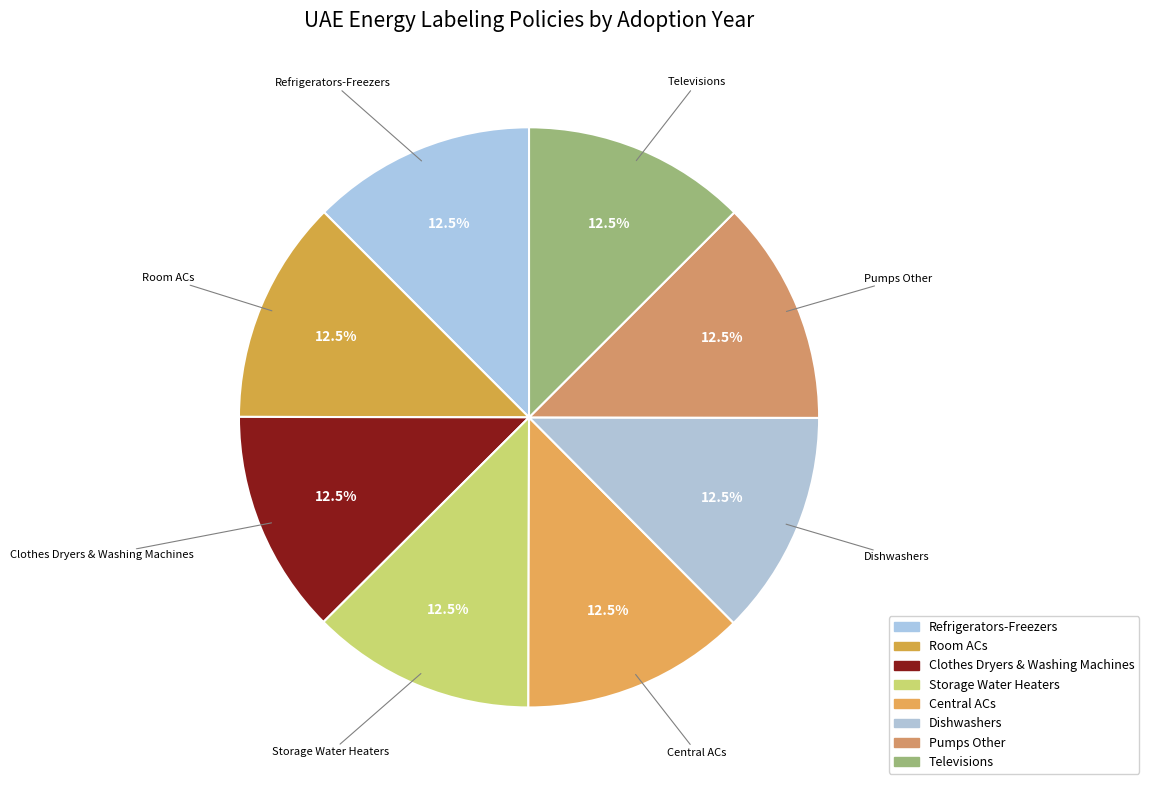

Is there a majority slice in this chart?

No